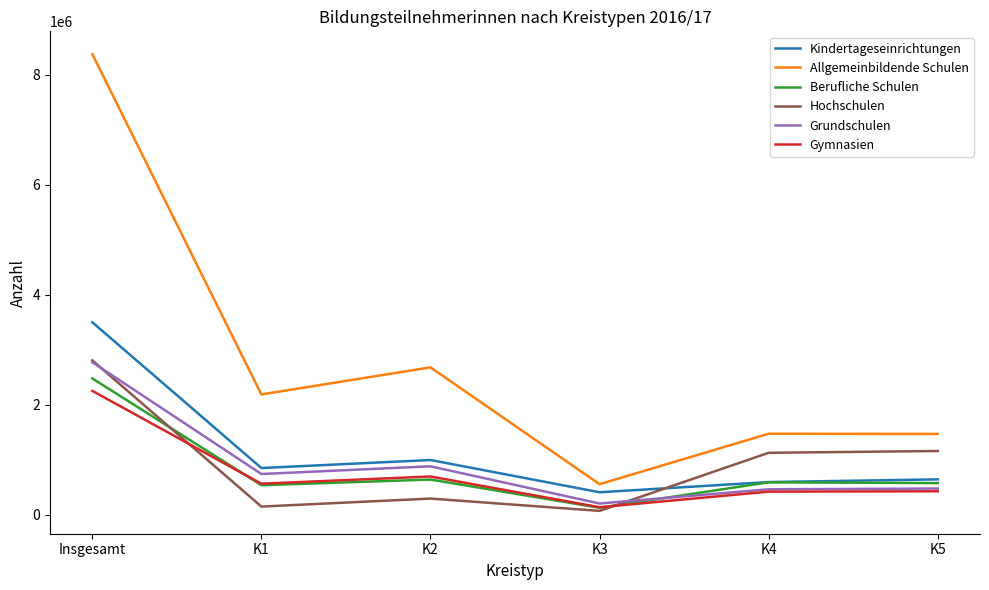

What is the spread (max minus min) of values at Insgesamt?

6116505